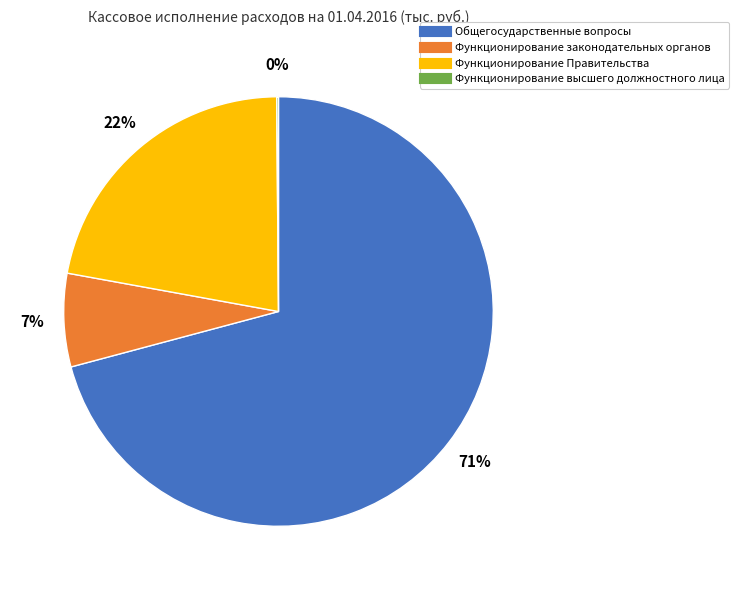

To the nearest percent, what is the combined percentage of Функционирование Правительства and Общегосударственные вопросы?

93%